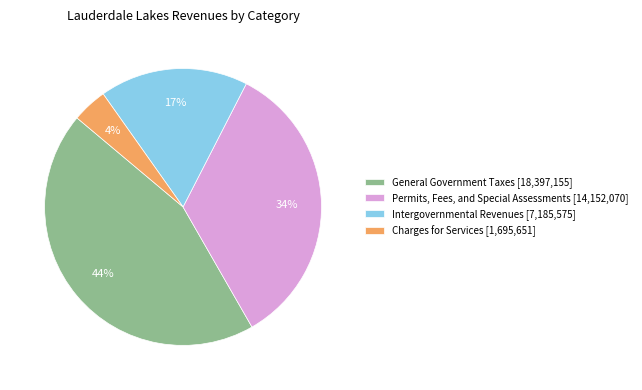

How many slices are in this pie chart?

4